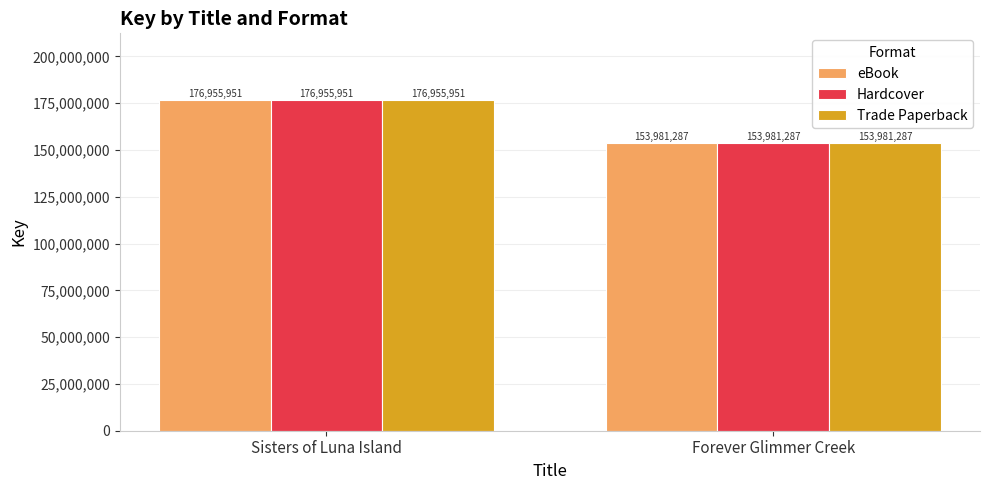

Are the bars horizontal?

No